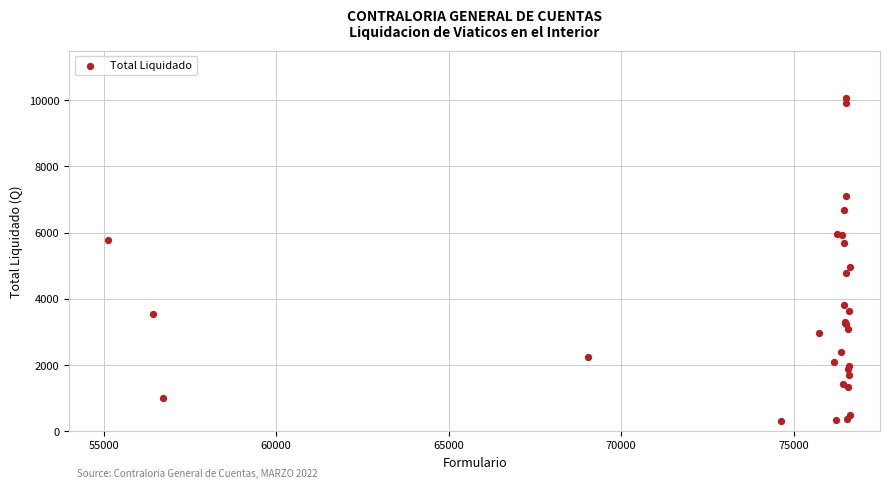

What Y value in the scatter plot is closest to 5187?

4961.4